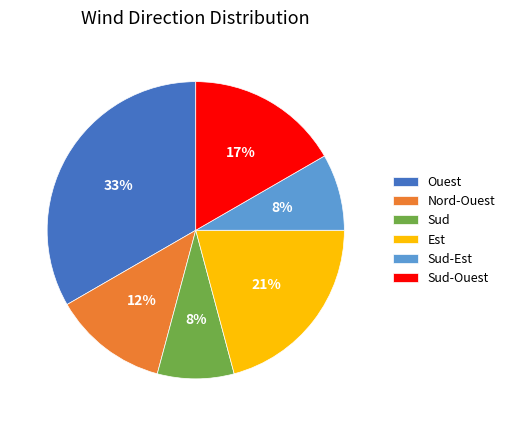

What is the largest slice in the pie chart?

Ouest